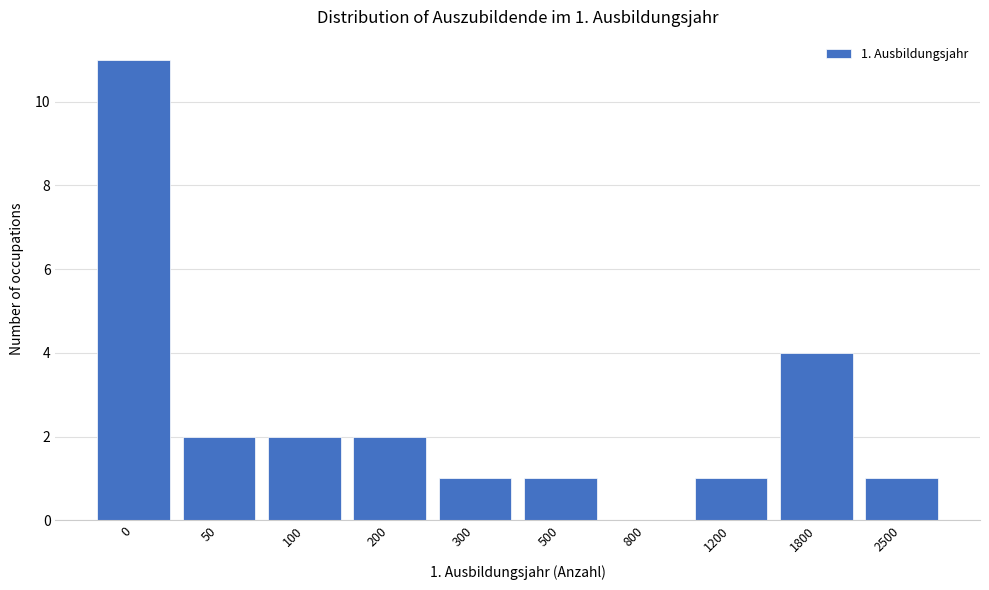

Reading left to right, what are all the values shown in this chart?

0=11	50=2	100=2	200=2	300=1	500=1	800=0	1200=1	1800=4	2500=1